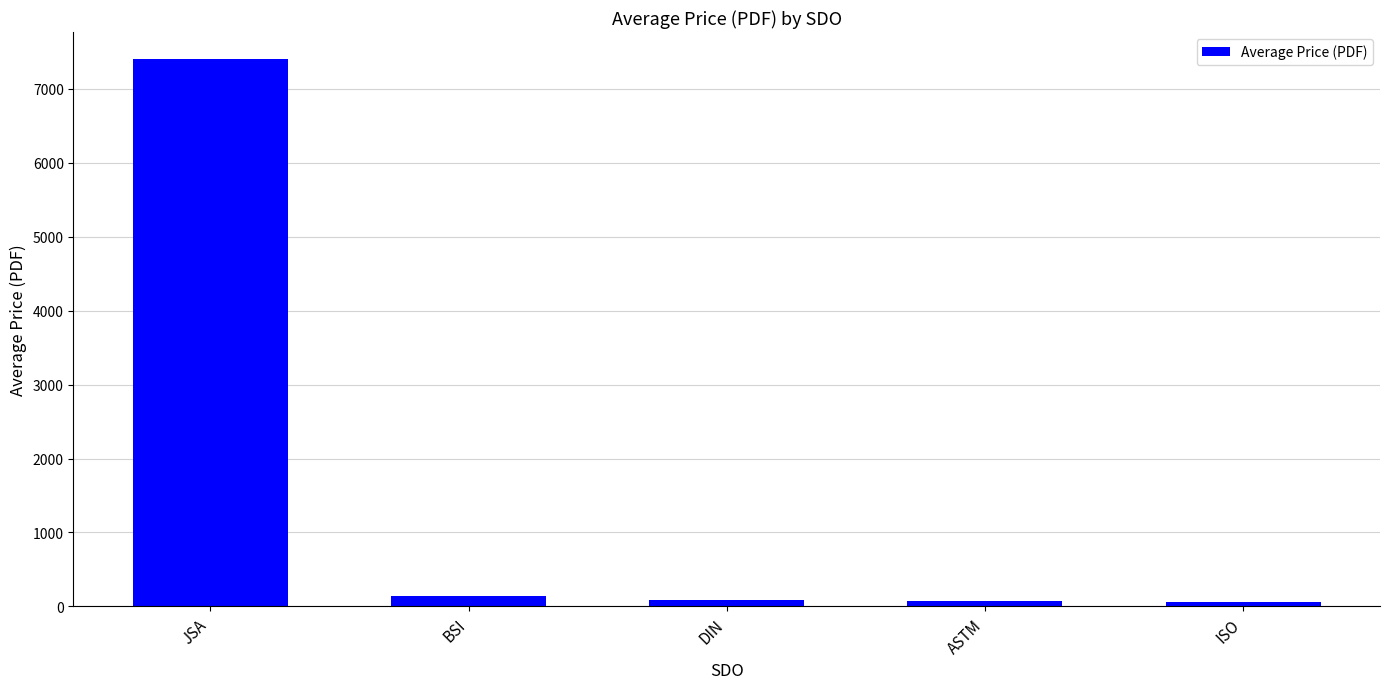

What is the sum of all values?

7751.3